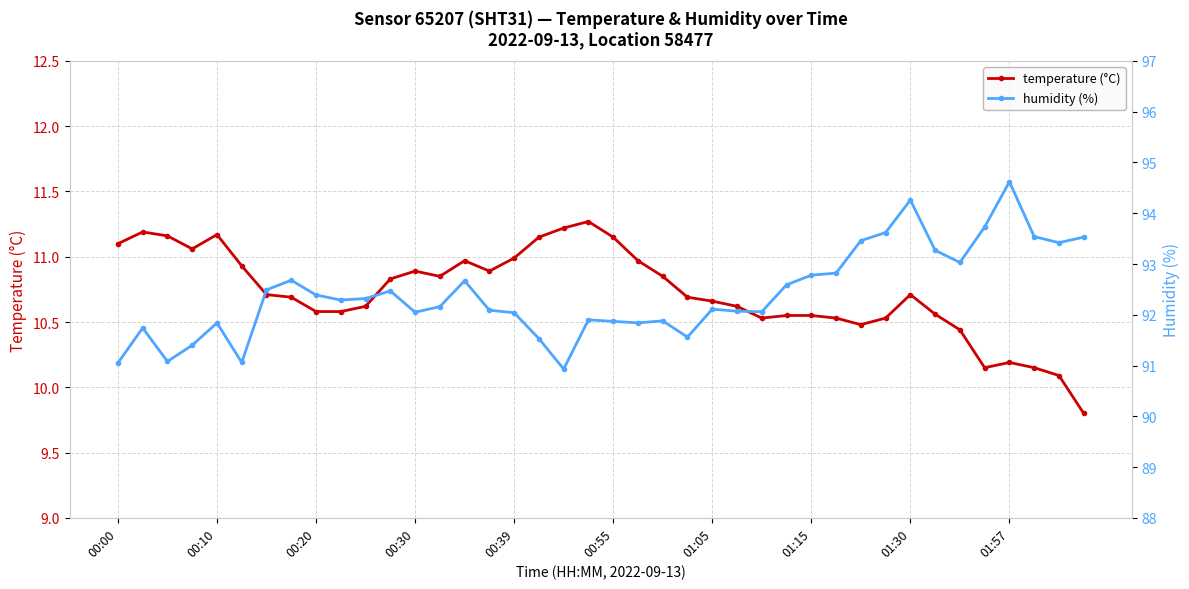

True or false: humidity (%) and temperature (°C) cross at least once.

False